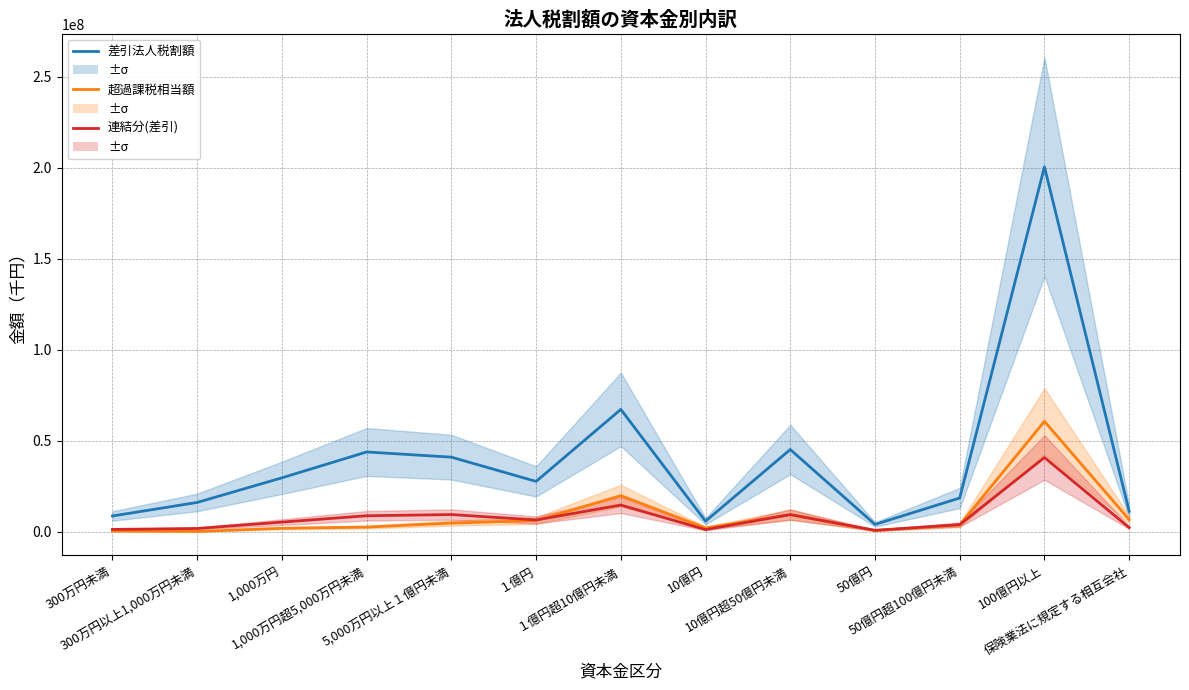

What is the average value of the うち超過課税相当額 series?

9130133